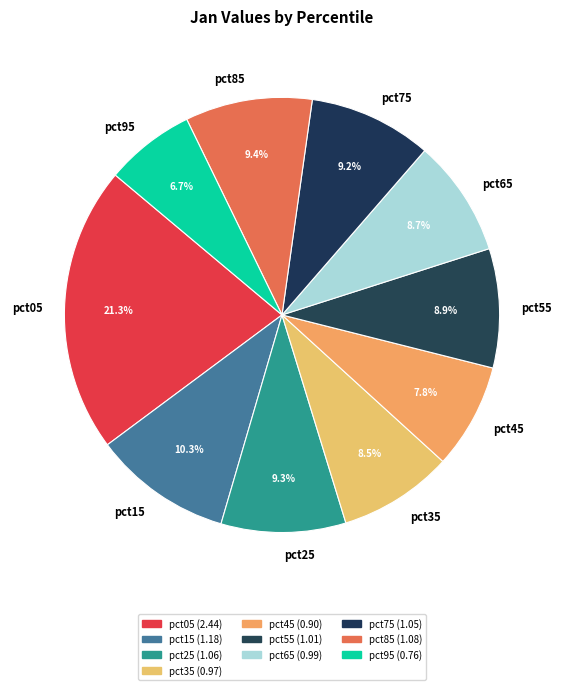

Combined, what portion of the pie is pct65 and pct85?

18.1%